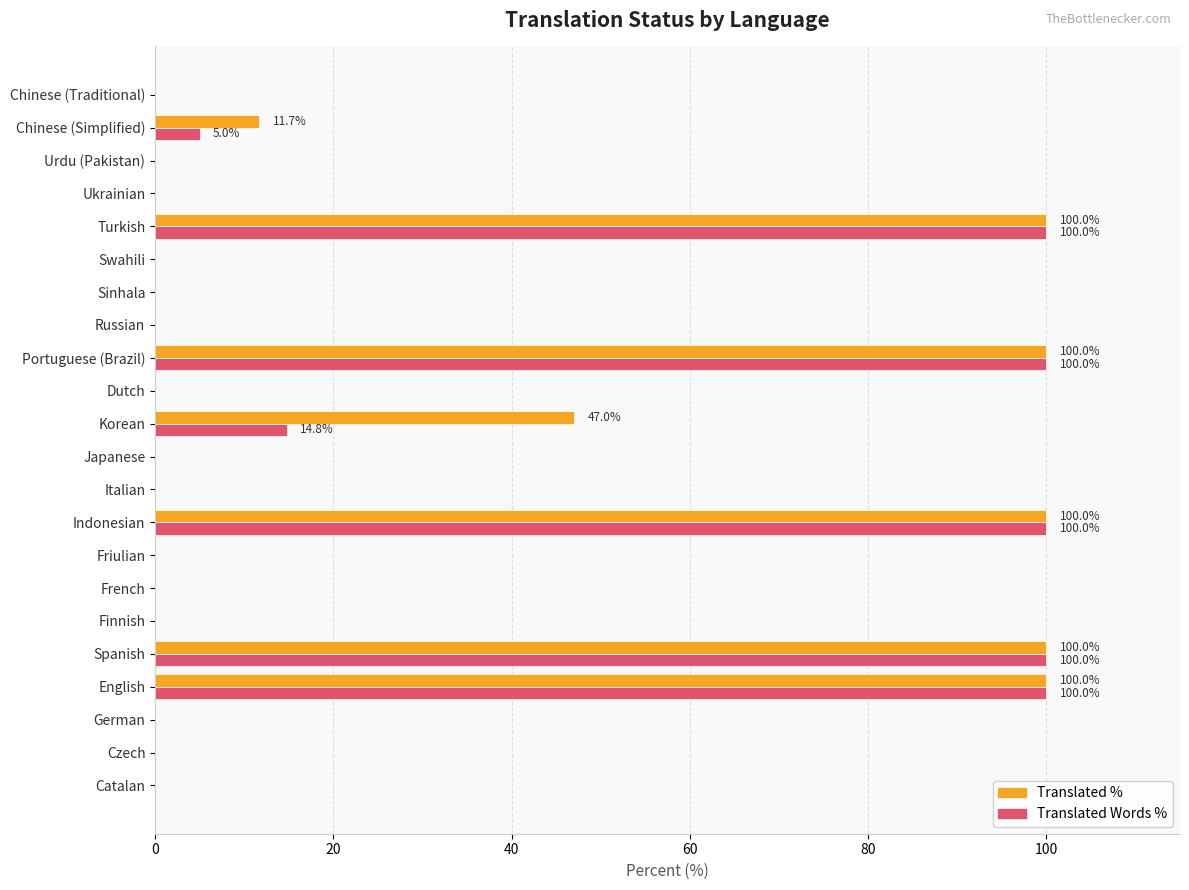

What is the maximum value shown in the chart?

100.0